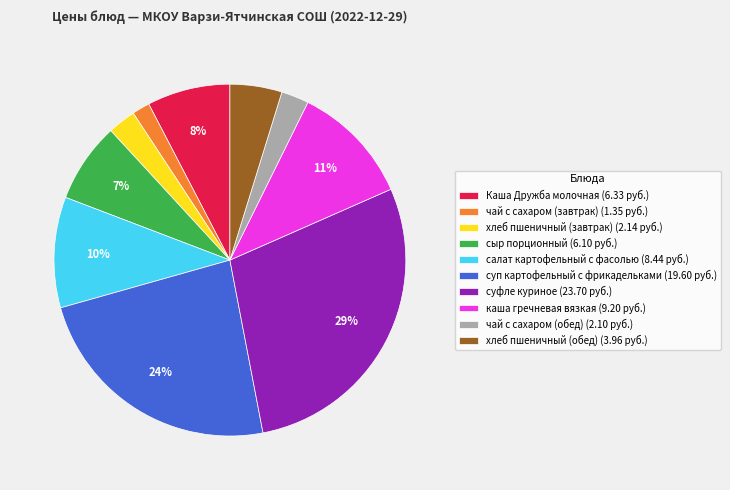

How many slices are in this pie chart?

10